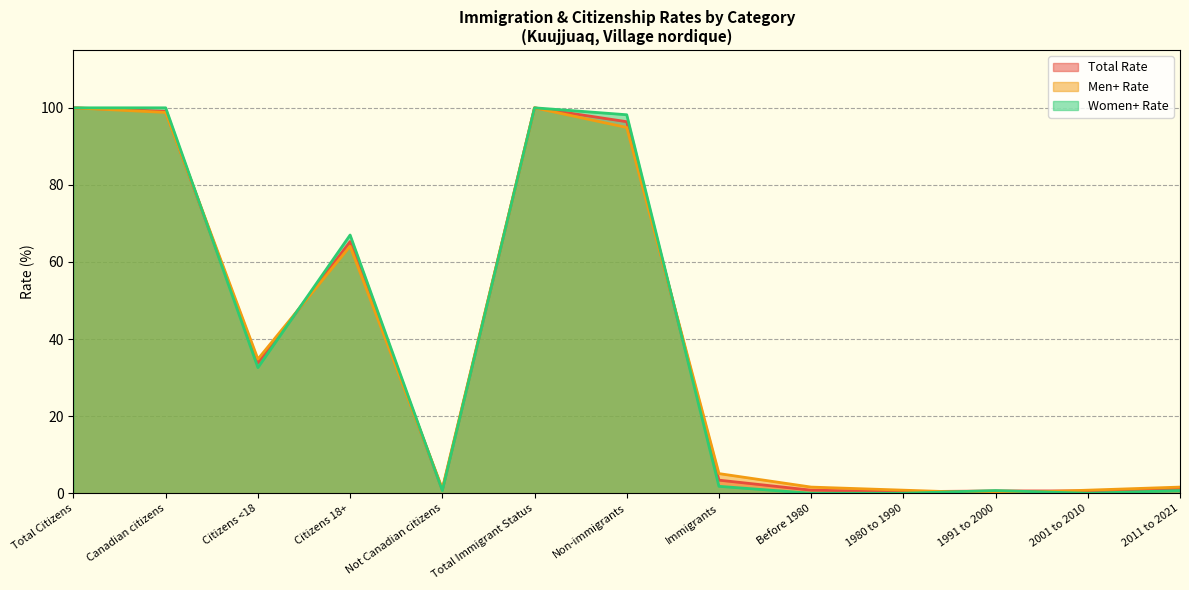

How many values in the Women+ Rate series exceed 1?

7